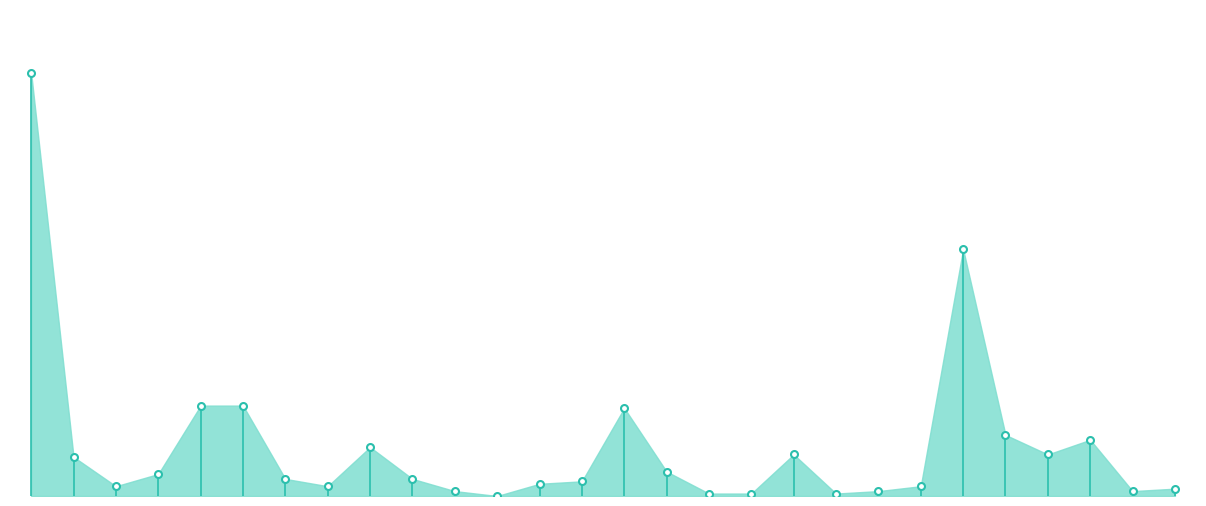

Which series has the largest total across all categories?

合計